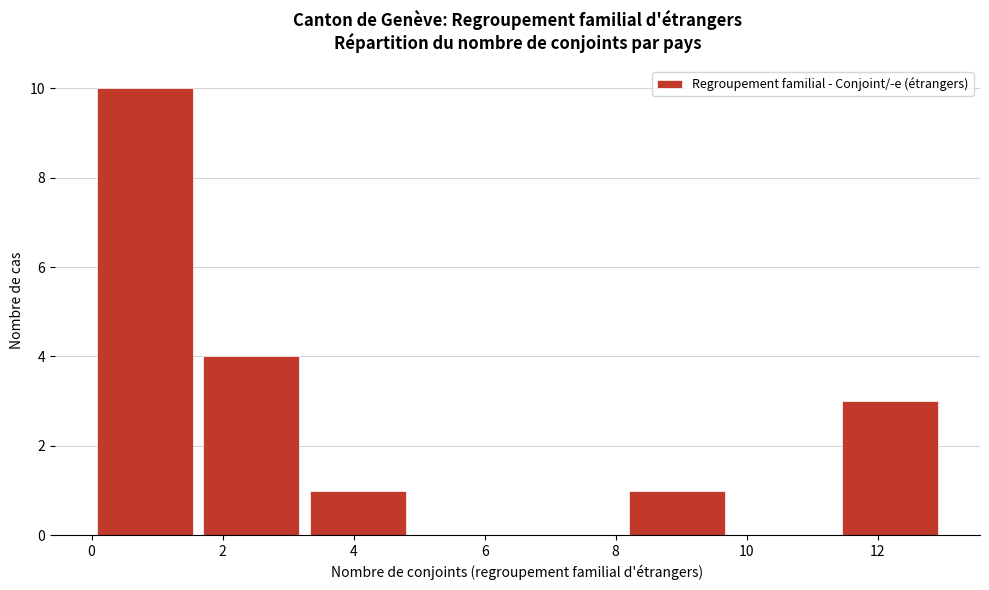

Over which range of the x-axis is the bar tallest?

0.0 to 1.6